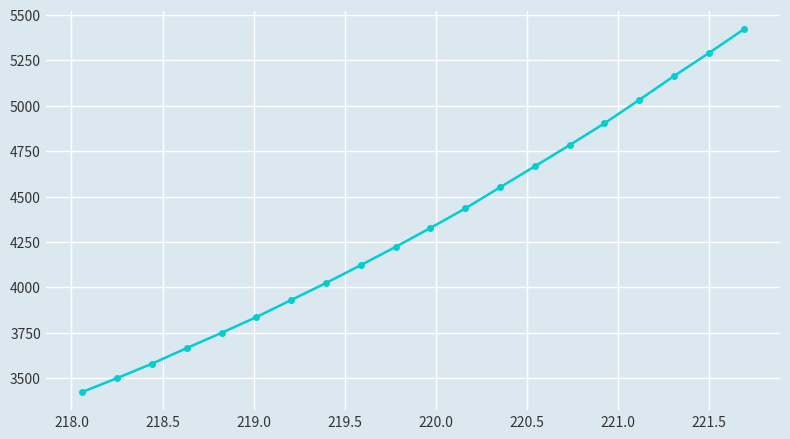

How many data points does each series have?

20